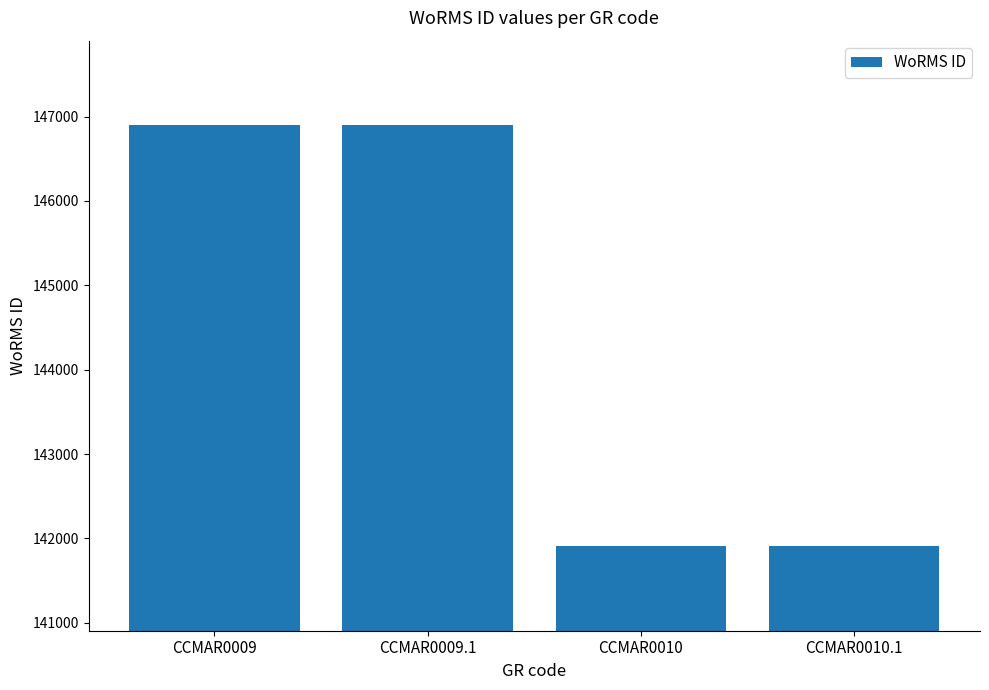

What is the label of the 3rd bar from the right?

CCMAR0009.1